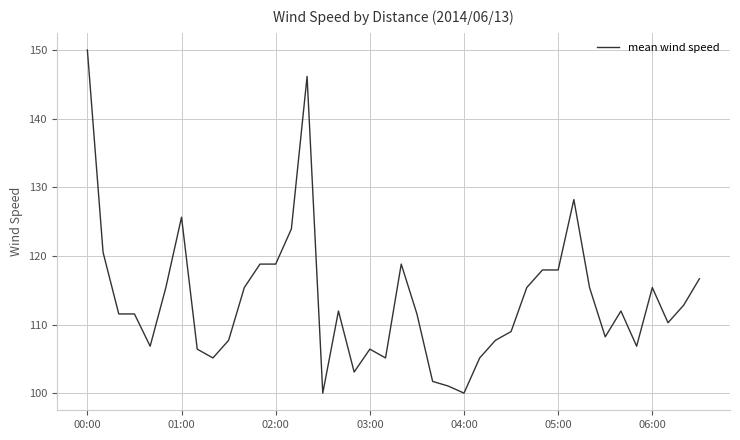

What is the greatest value displayed?

150.0